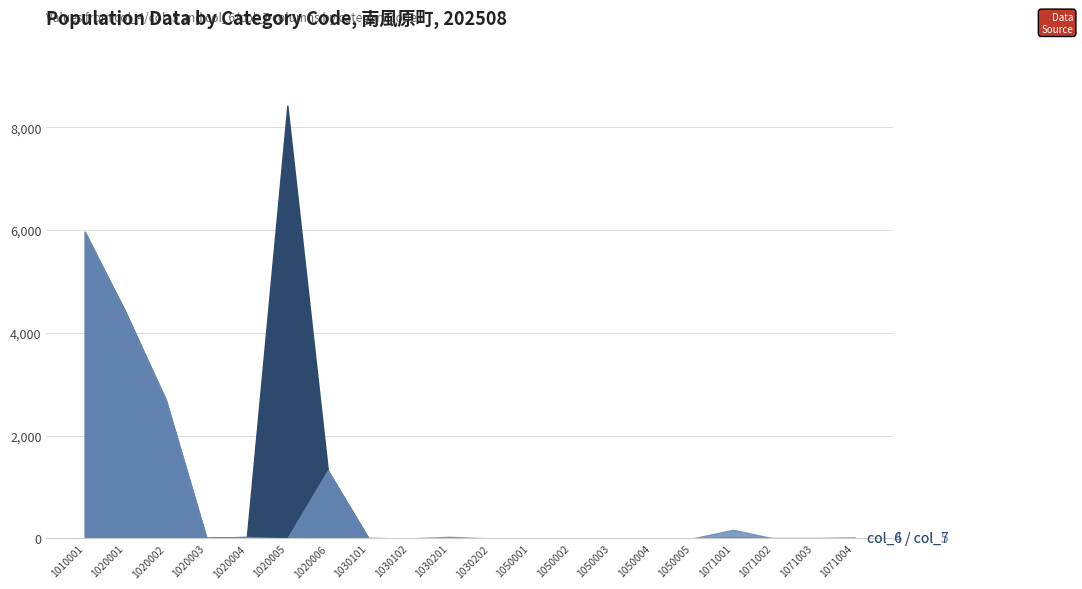

What is the sum of all col_4 (col_5) values?

22912